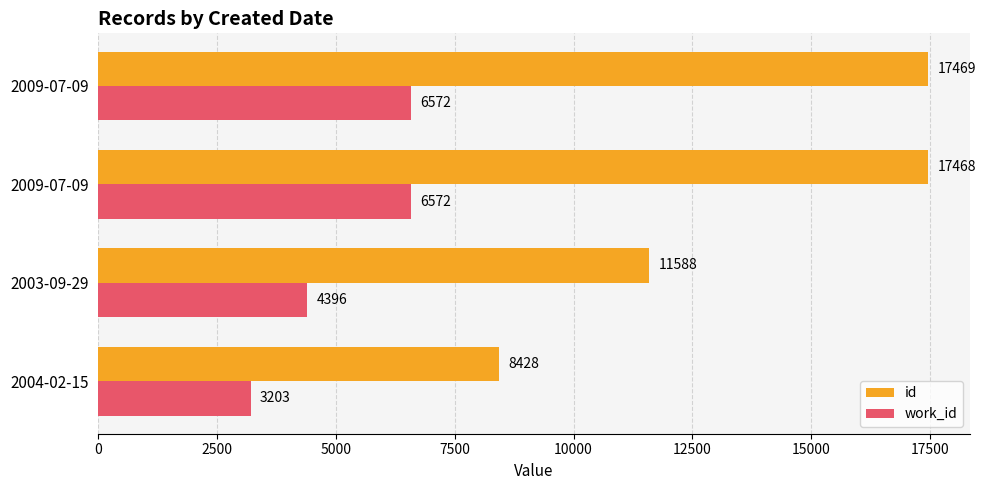

What are all the series names shown in the legend?

id, work_id